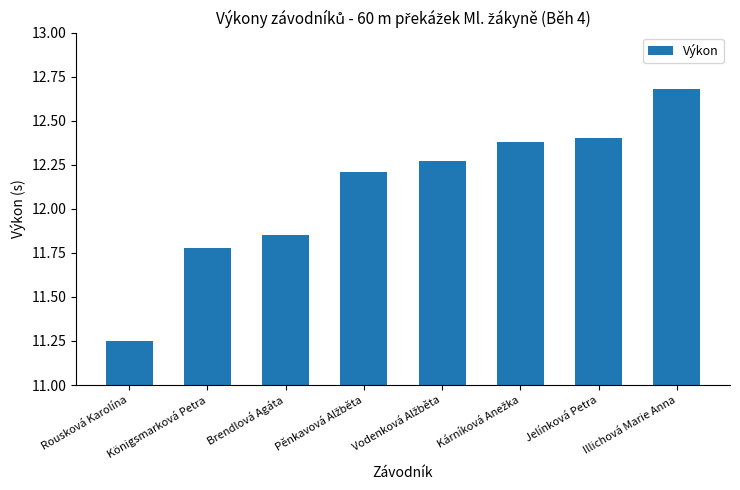

Which has a higher value, Brendlová Agáta or Illichová Marie Anna?

Illichová Marie Anna